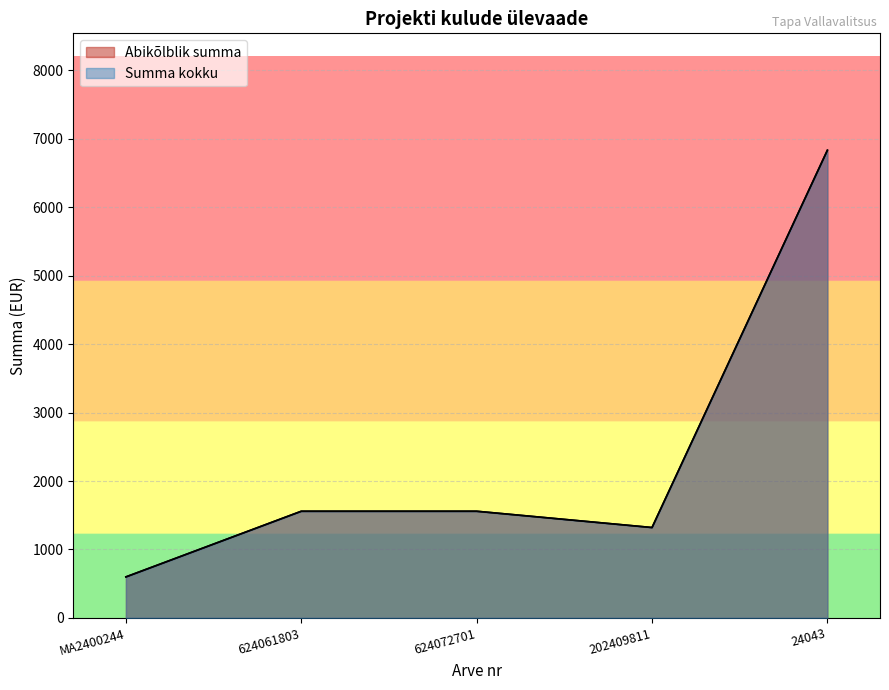

What is the label of the 2nd point from the right?

202409811